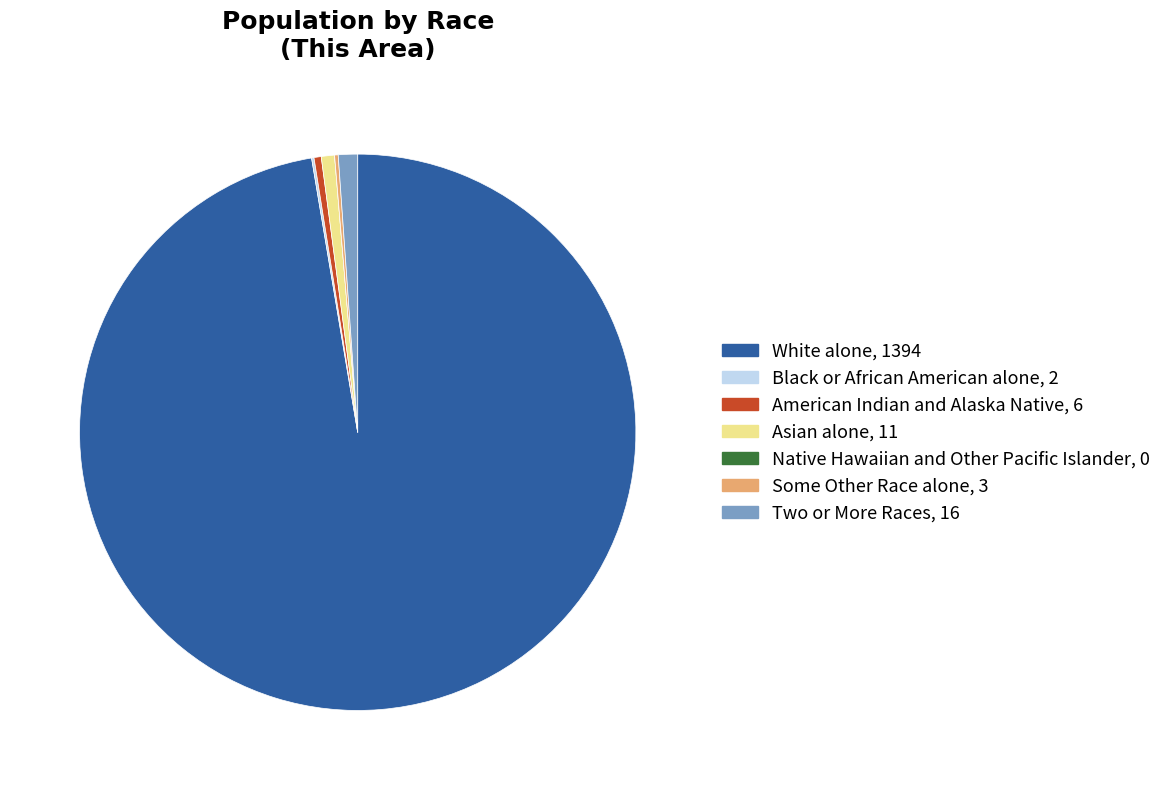

Between Asian alone and White alone, which is larger?

White alone